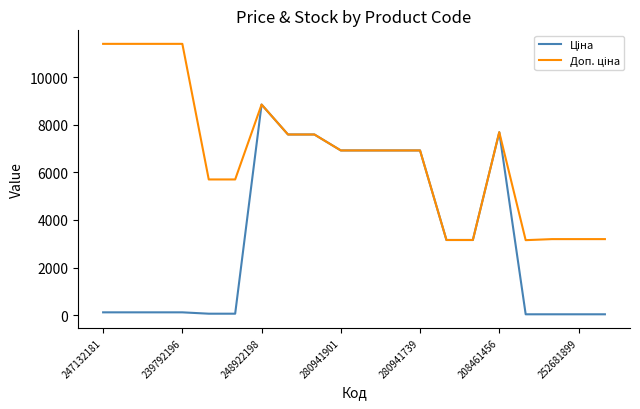

What is the greatest value displayed?

11410.0